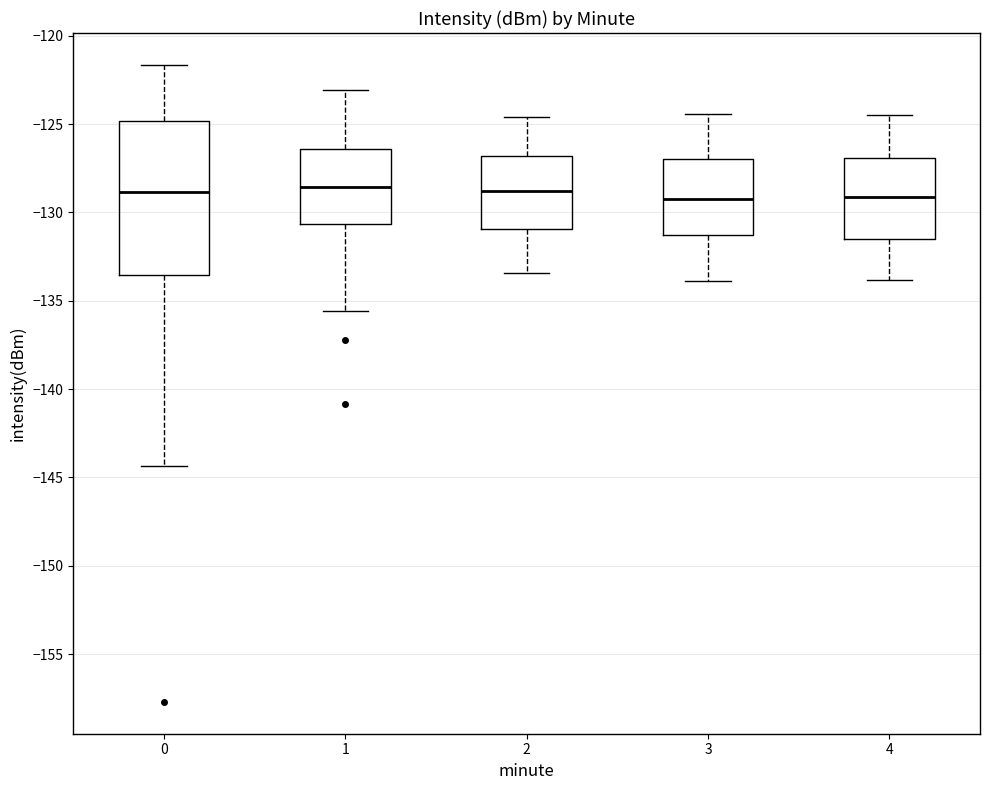

Where is the lower edge of the box at x = 4 on the y-axis? The values are not printed on the chart, so give them approximately, as read against the axis.

-131.5